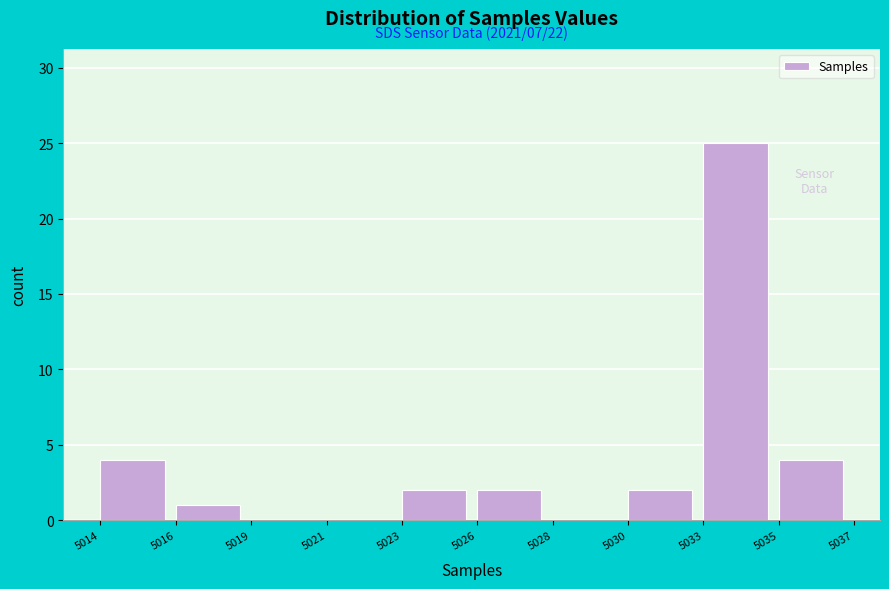

Reading right to left, transcribe all the data shown in this chart.

5035=4	5033=25	5030=2	5028=0	5026=2	5023=2	5021=0	5019=0	5016=1	5014=4